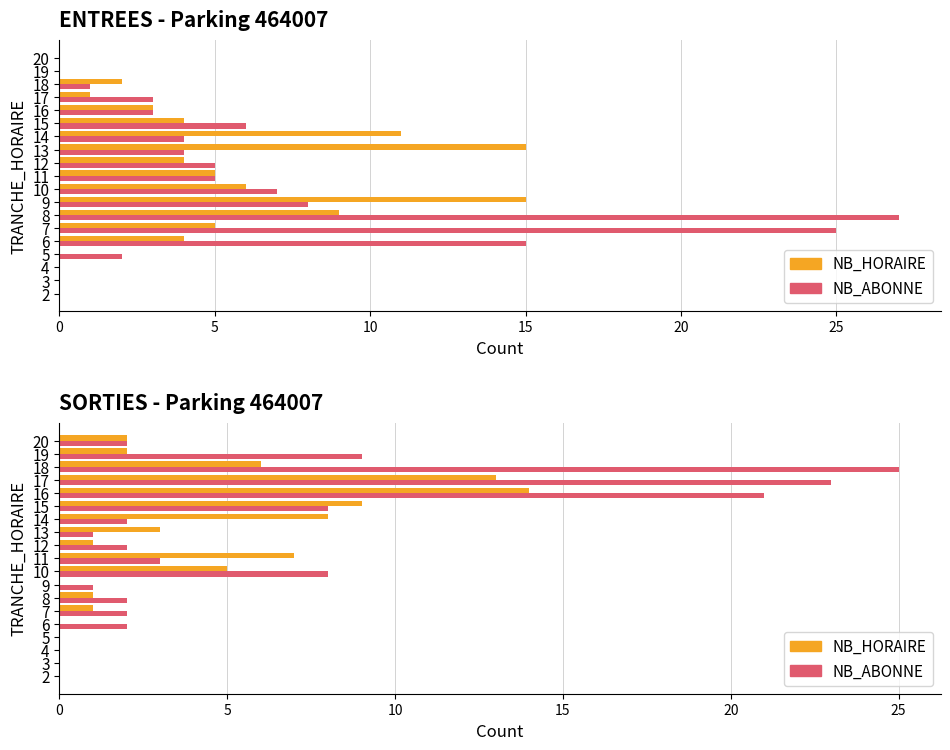

What is the difference between the maximum and second lowest values in the NB_ABONNE series?

25